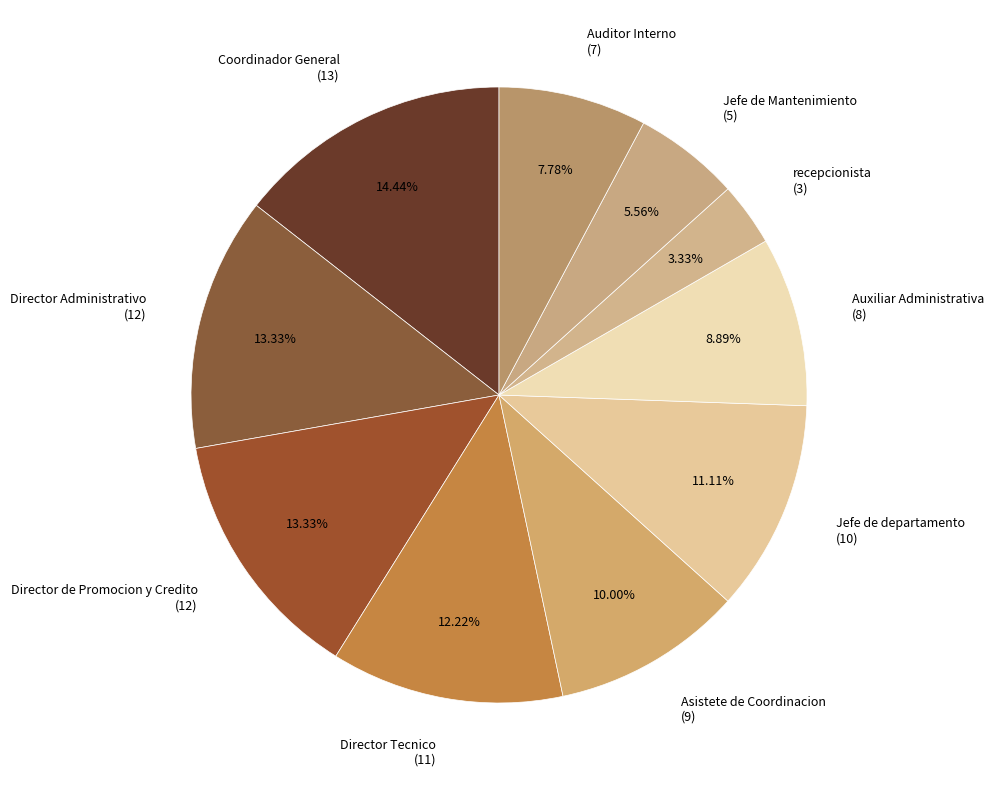

Which category has the smallest portion of the pie?

recepcionista